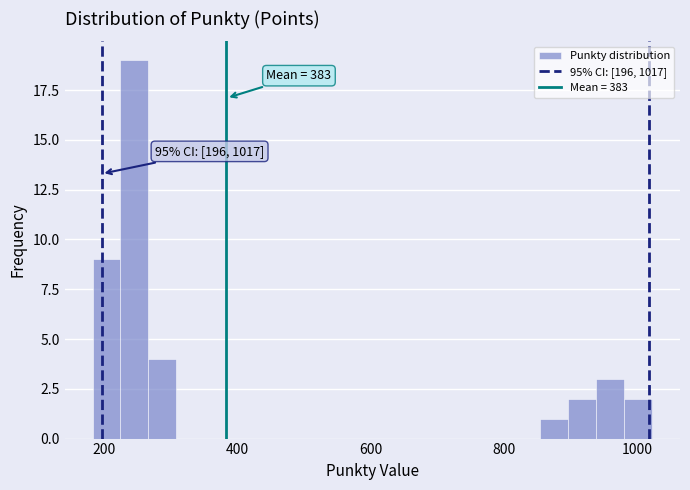

Read against the x-axis, roughly where is the centre of the tallest bar?

240